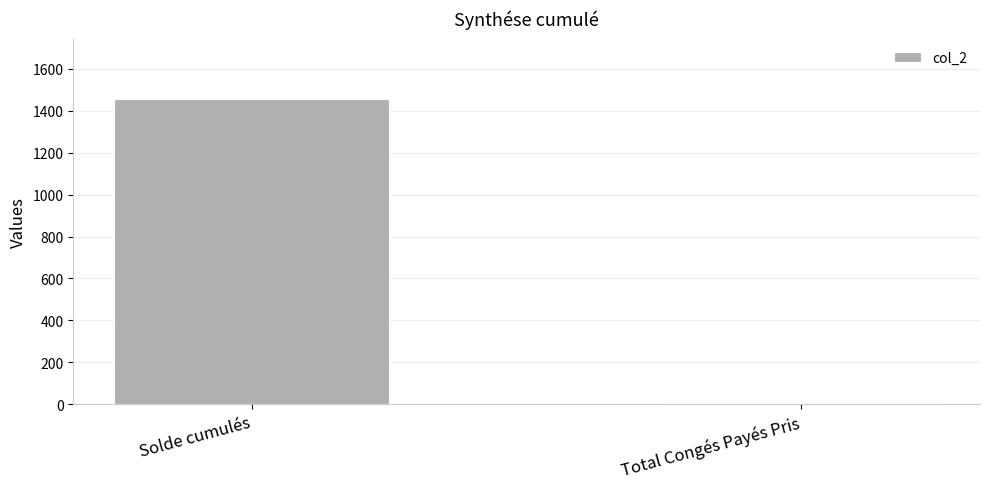

What is the value of the 1st bar from the left?

1454.3